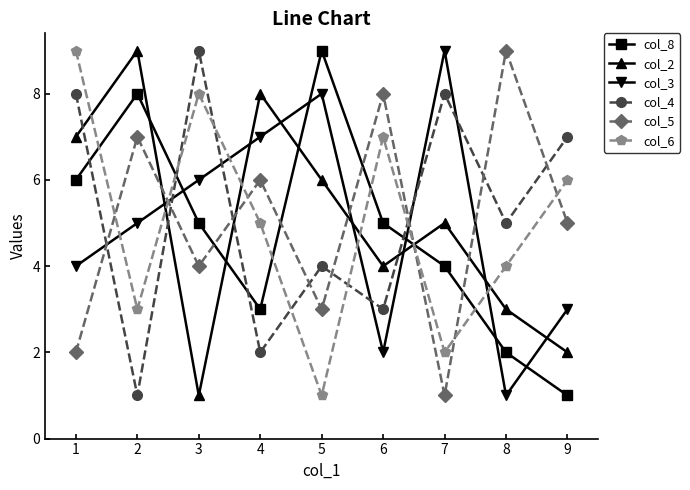

Is the value of col_5 at 4 greater than the value of col_4 at 1?

No